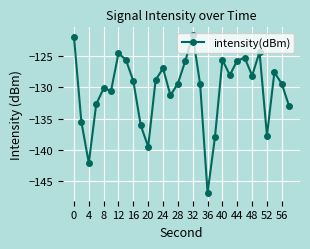

What is the value of the 29th point from the left?

-129.5